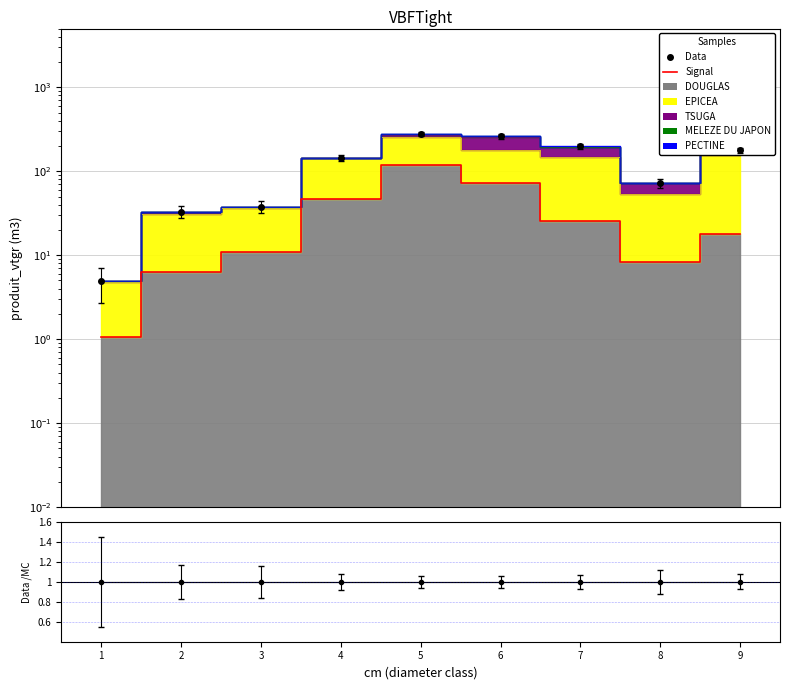

True or false: Data and Signal intersect in this chart.

False